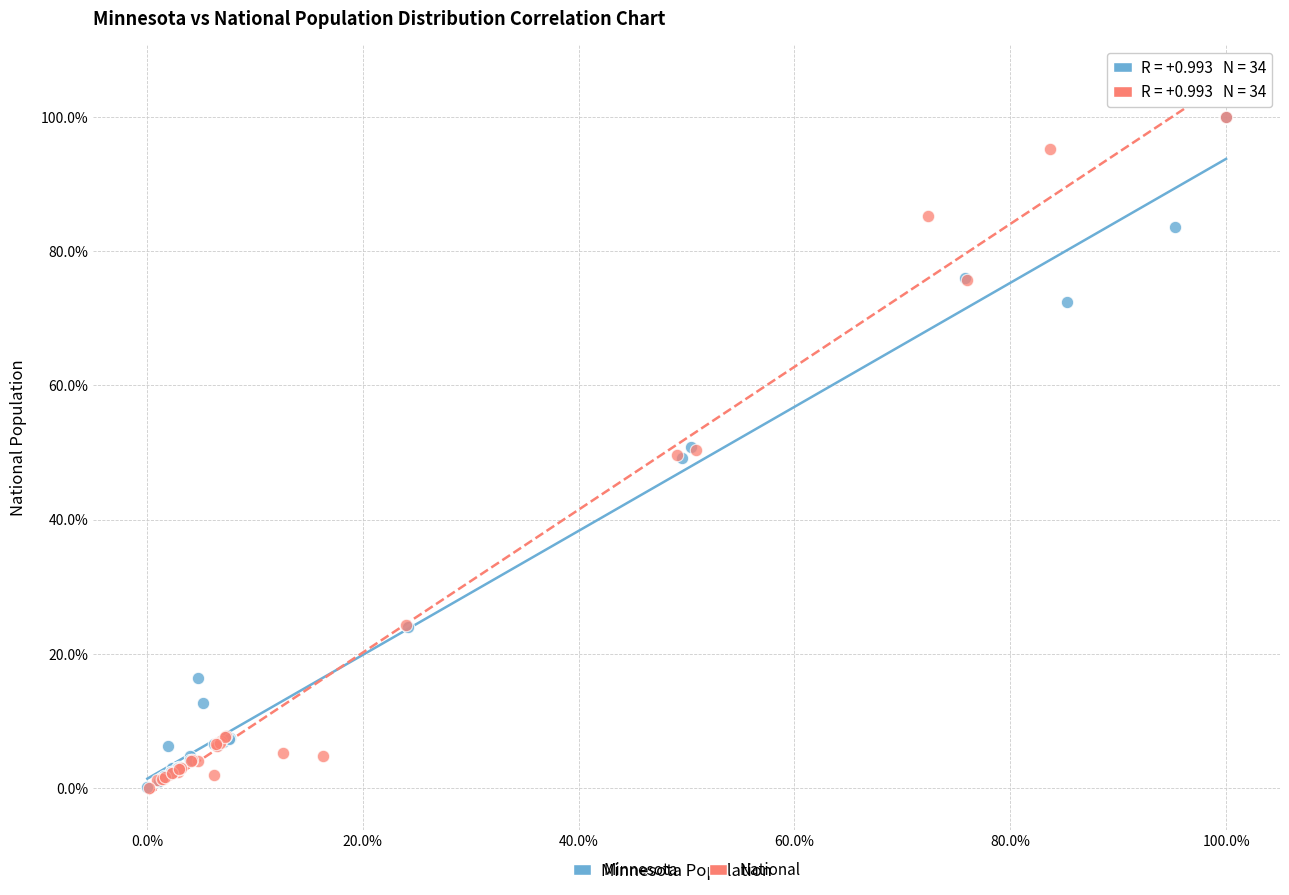

What are all the series names shown in the legend?

Minnesota, National